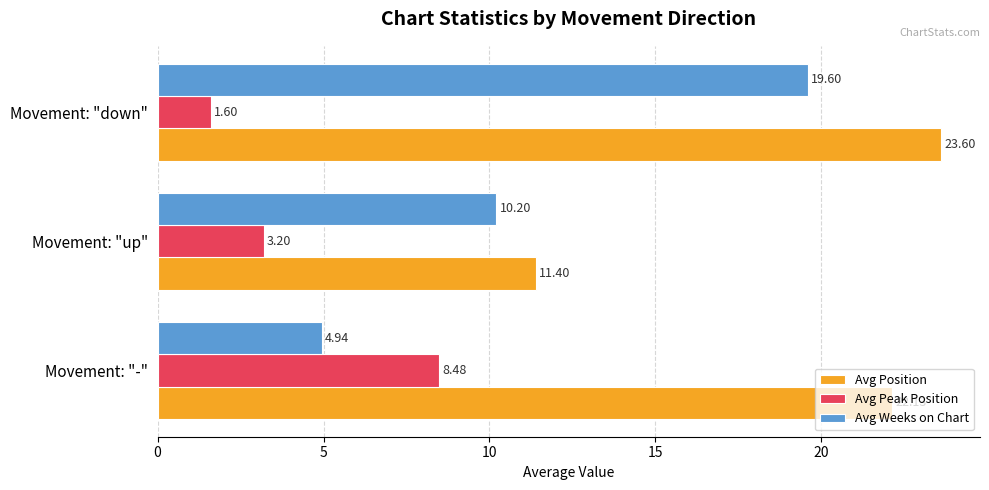

Where is Avg Position nearest to the value 17?

Movement: "-"